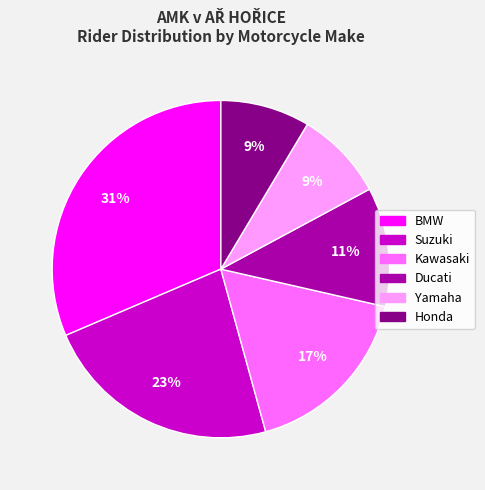

Count the number of slices in the pie.

6